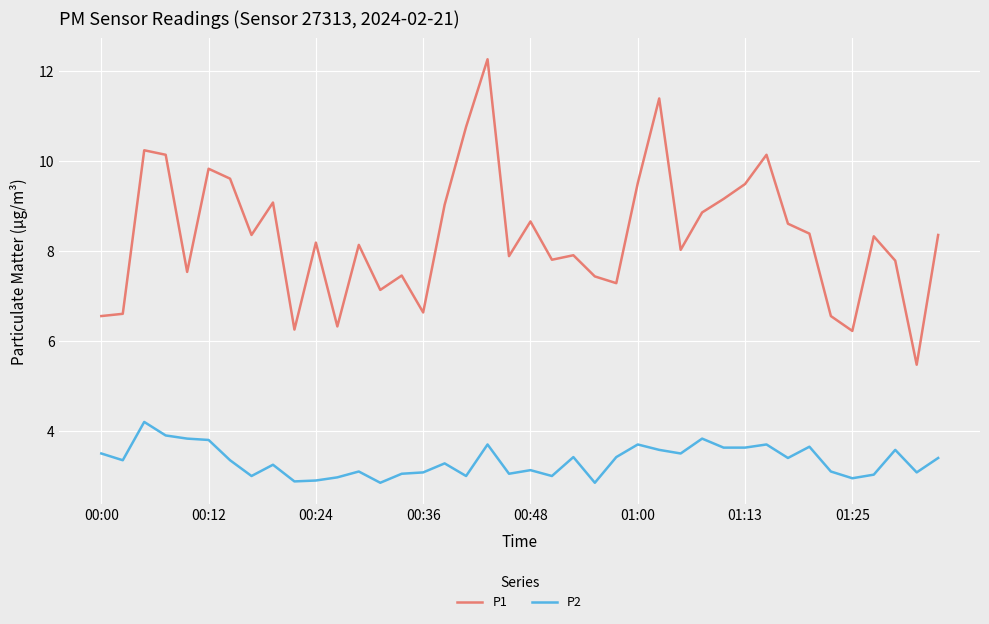

What is the minimum value for P2?

2.9